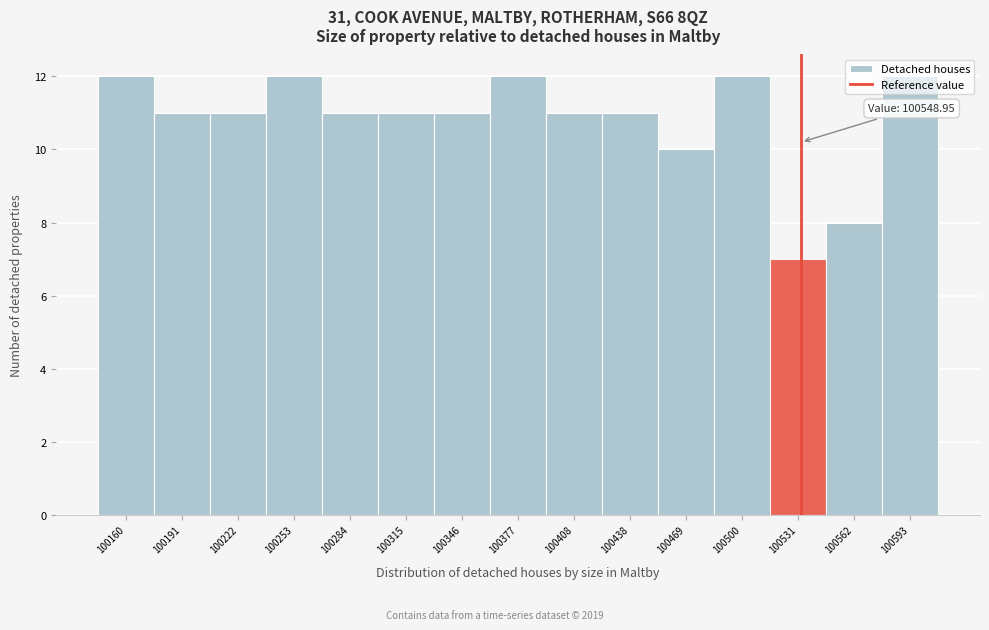

What is the ratio of the value at 100531 to the value at 100408?

0.6